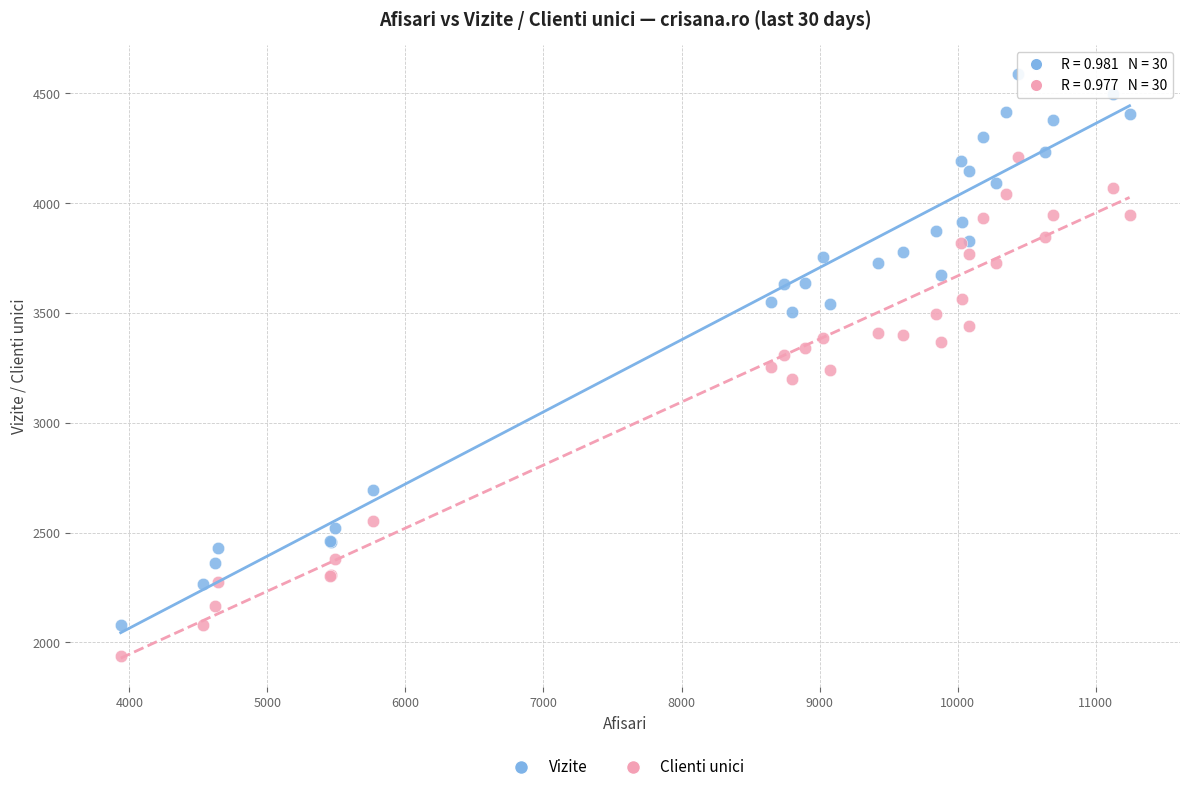

Which series reaches the maximum Y coordinate?

Vizite